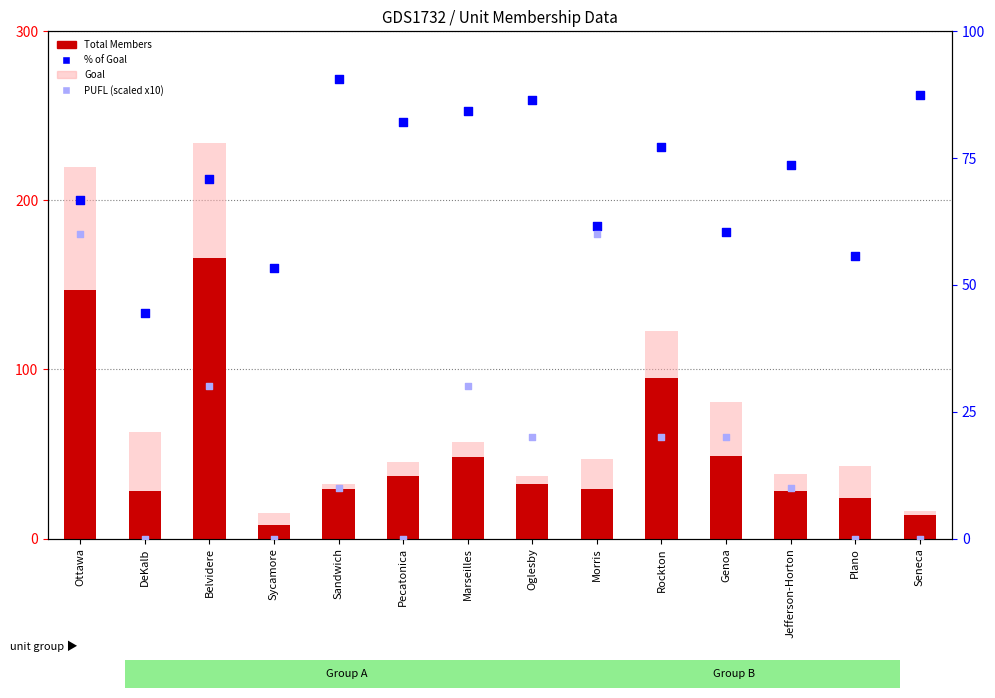

Which series has the largest Y range (max minus min)?

Goal